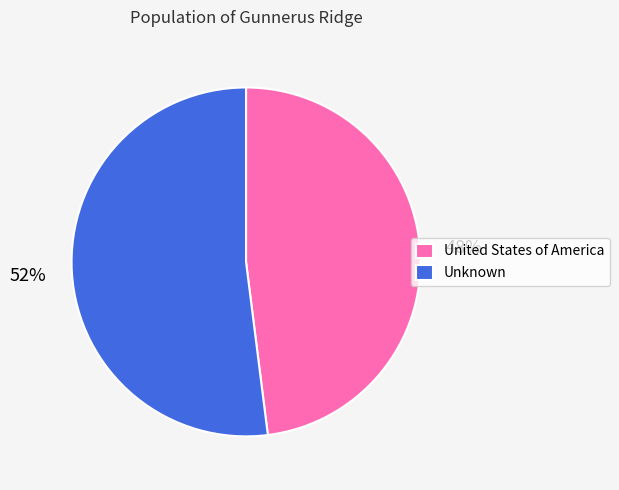

Does any single category account for the majority?

Yes